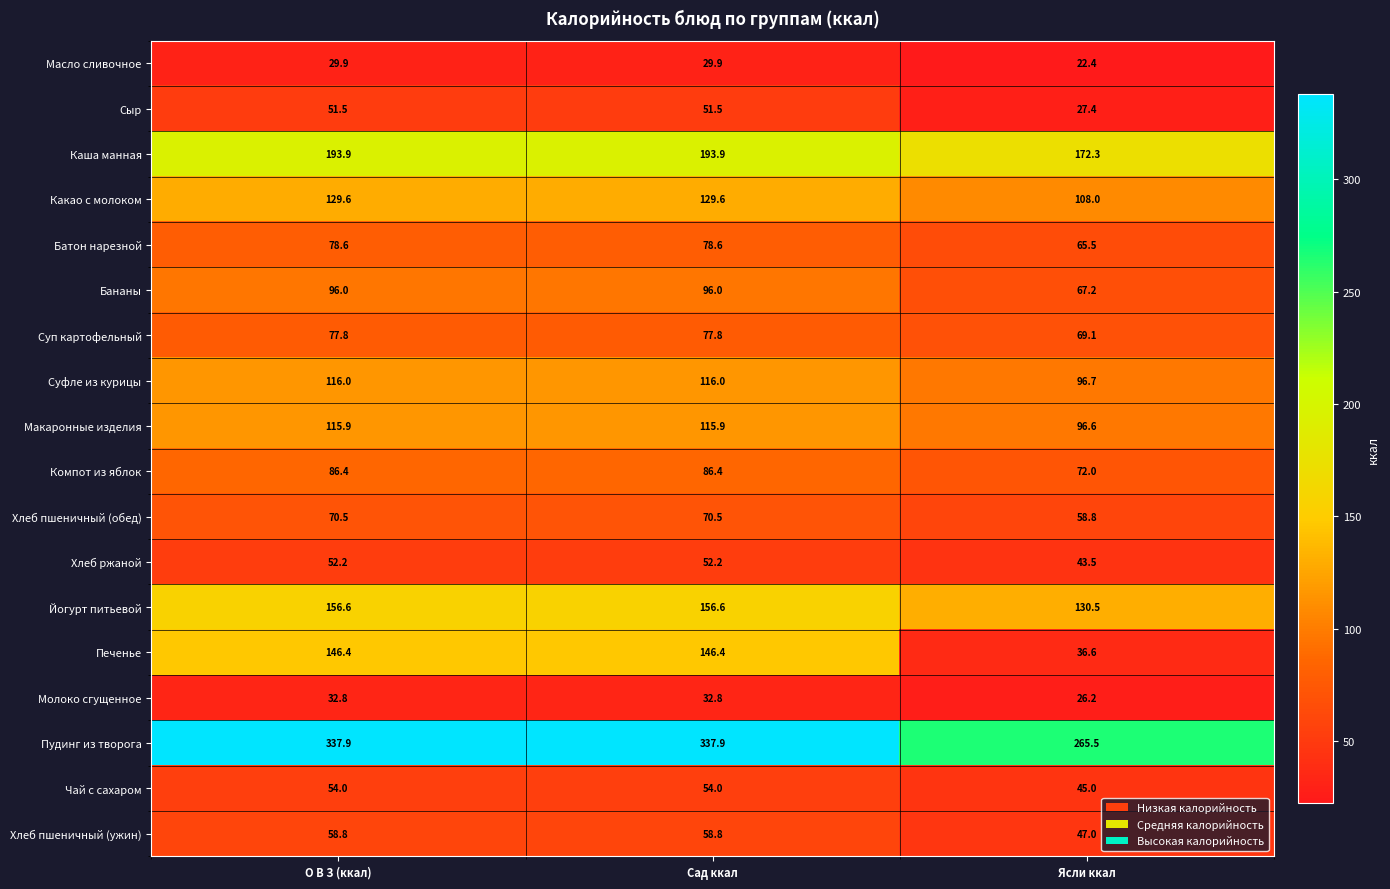

Between Сад ккал and Ясли ккал, which series saw the biggest shift?

Печенье